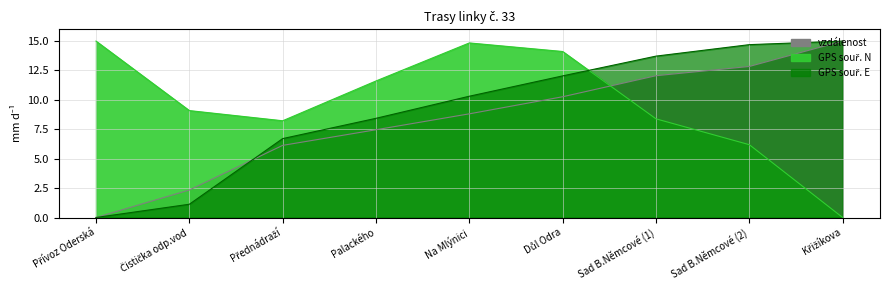

True or false: GPS souř. E and GPS souř. N intersect in this chart.

True